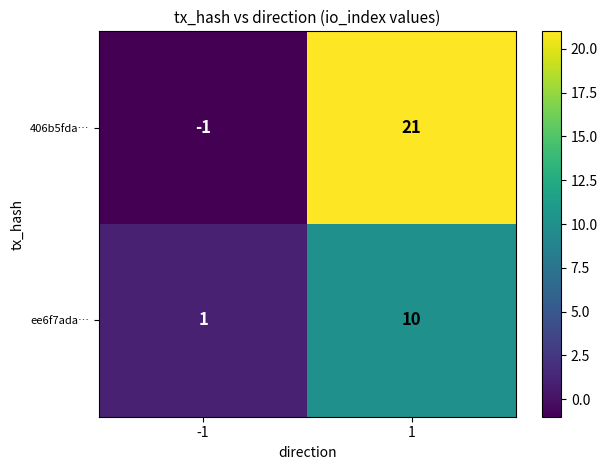

True or false: ee6f7ada… has a value of 10 at 1.

True